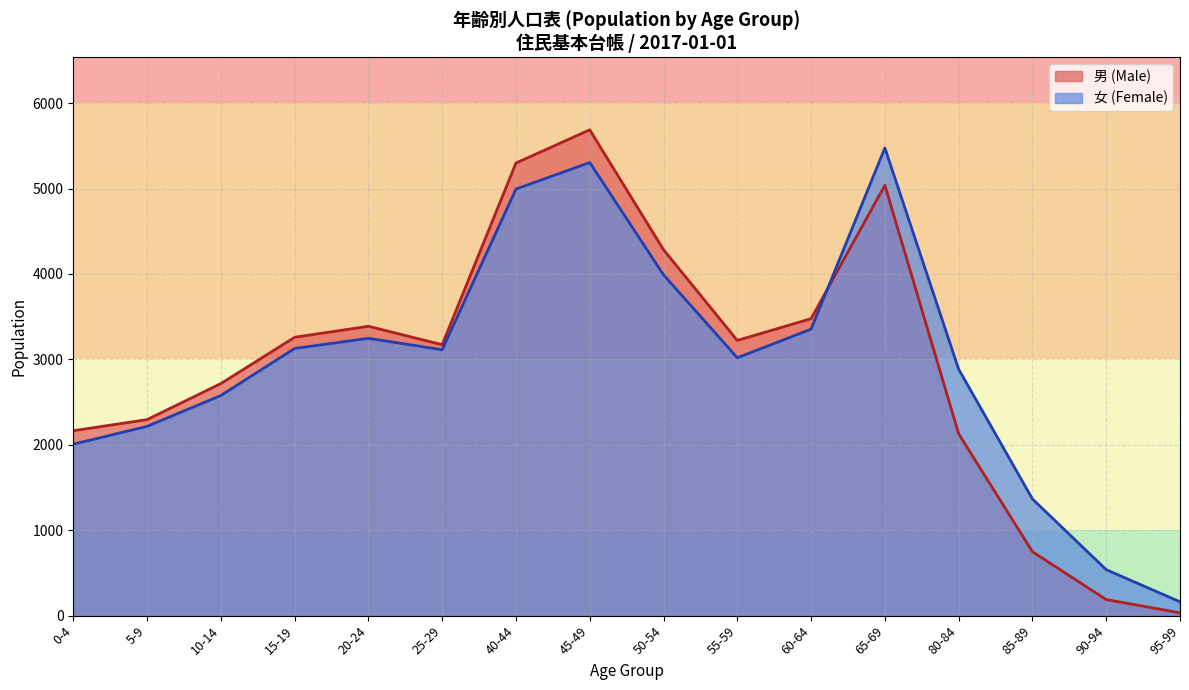

Rank the series by their average value, from lowest to highest.

男 (Male), 女 (Female)